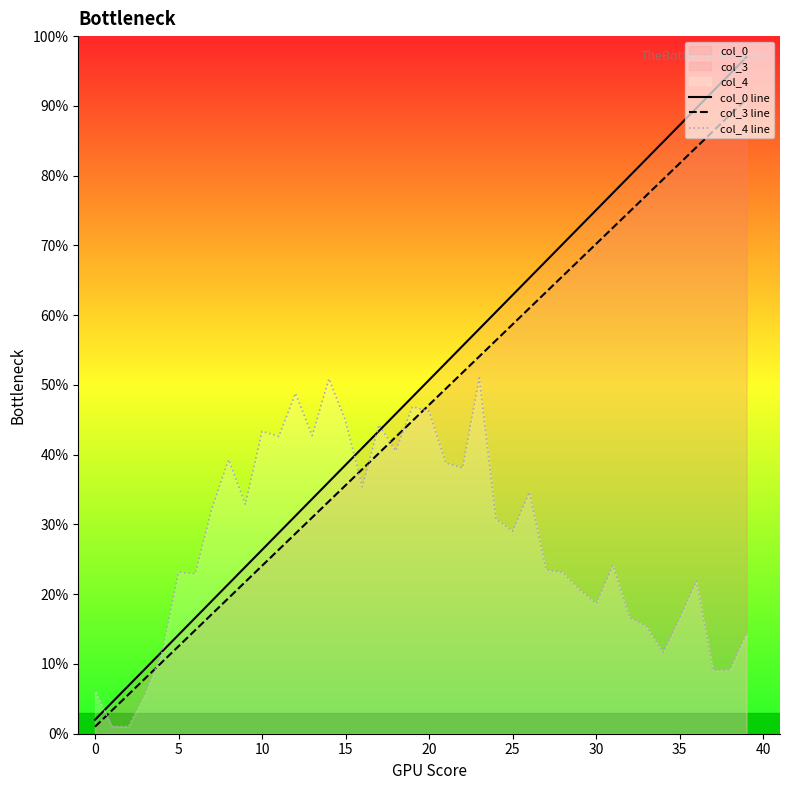

True or false: col_3 line and col_0 line intersect in this chart.

False